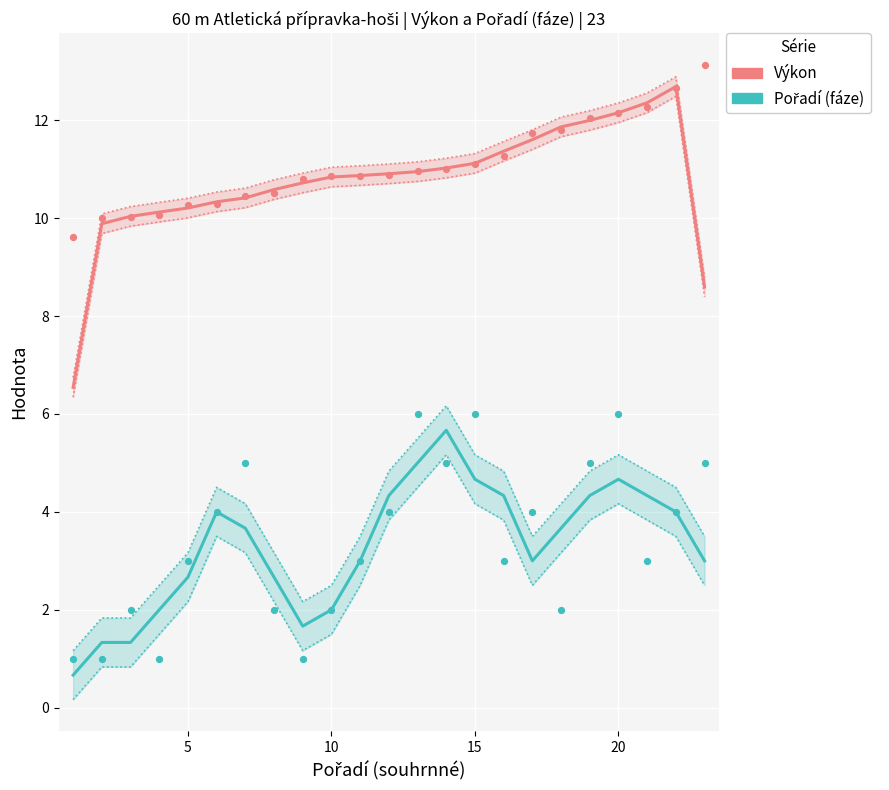

At how many categories does at least one series exceed 12?

3